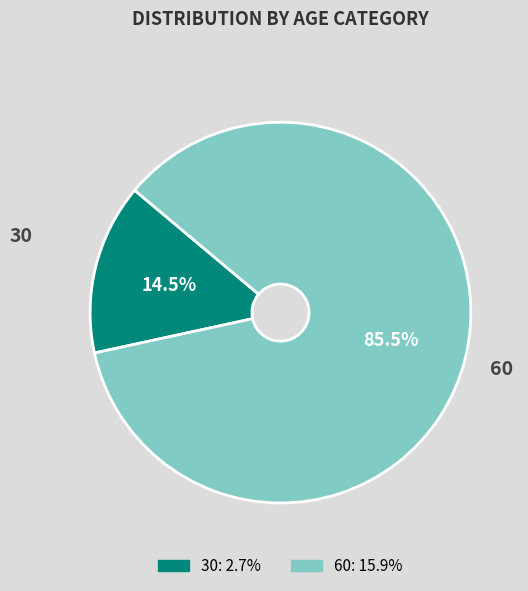

Which slice is the largest?

60